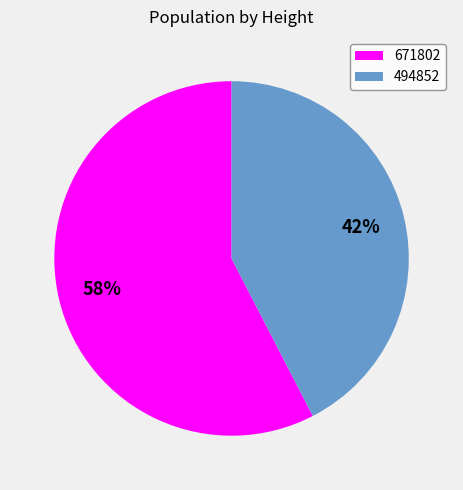

Which slice is the smallest?

494852